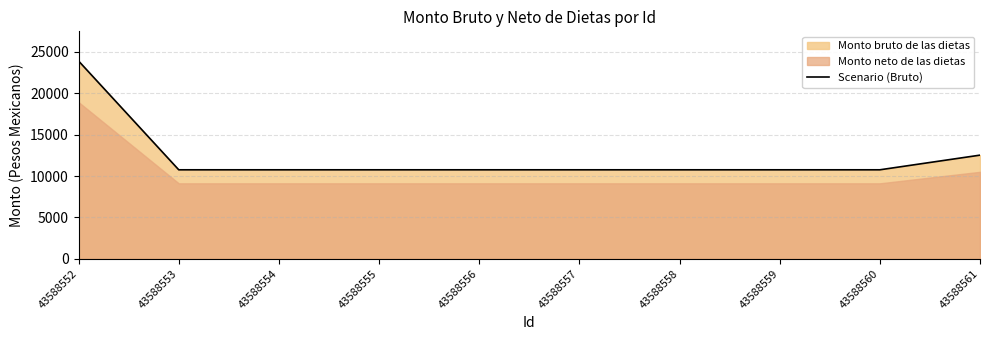

Which category has the lowest value across all series?

43588553